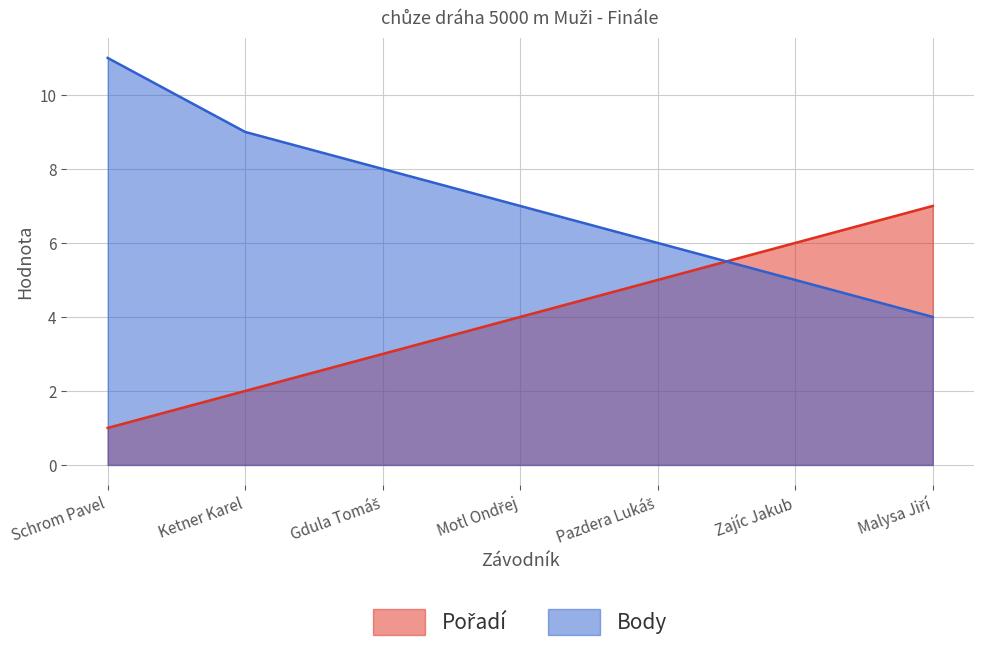

Which series changed the most between Ketner Karel and Zajíc Jakub?

Pořadí